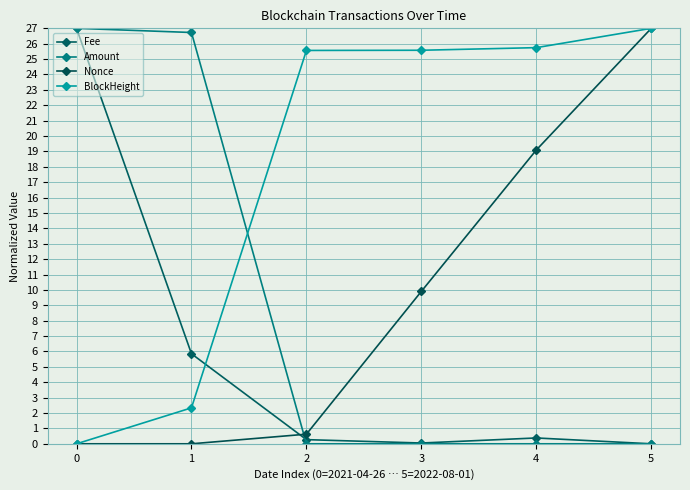

How many series are shown in this chart?

4